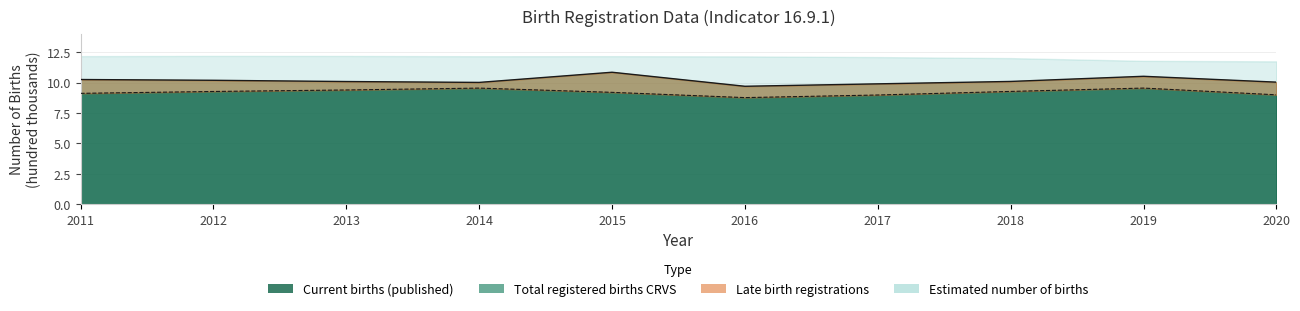

How many lines are shown in the chart?

2